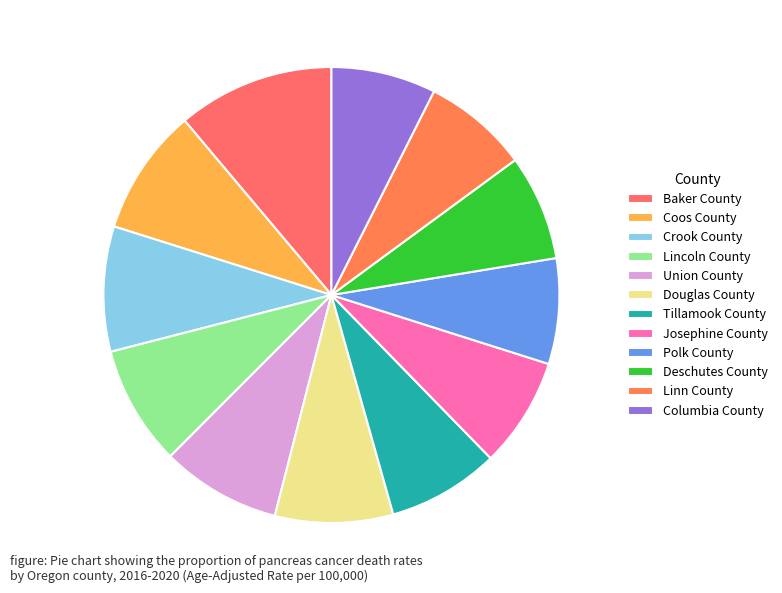

Does any single category account for the majority?

No